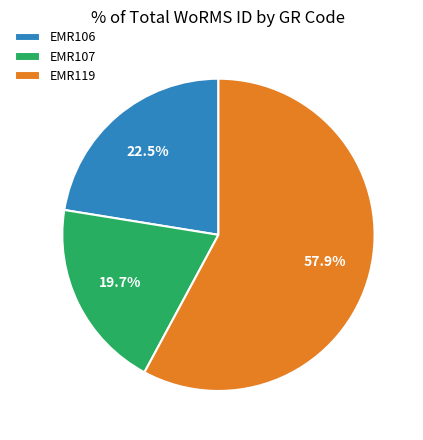

To the nearest percent, what portion does EMR119 represent?

58%